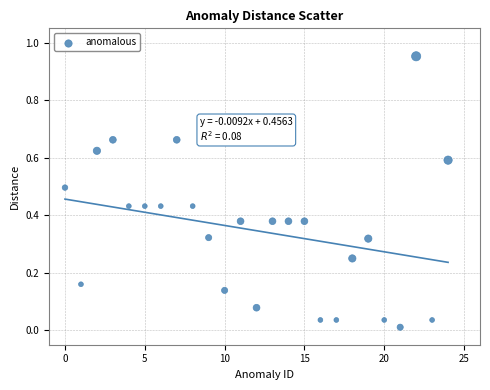

What is the range of Y values (max minus min)?

0.9